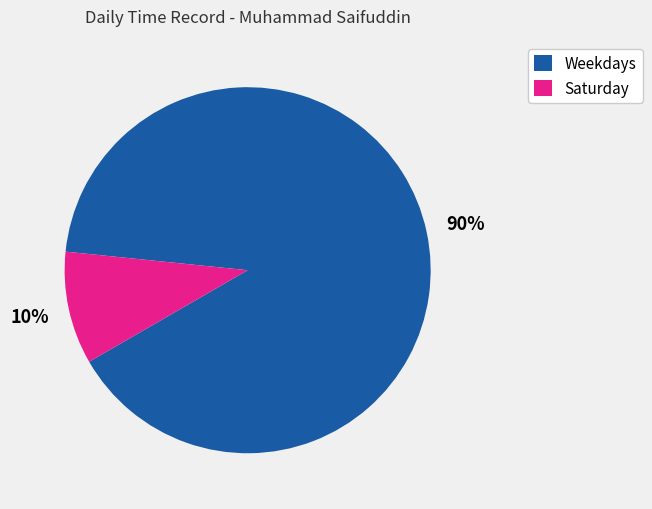

Is there a majority slice in this chart?

Yes